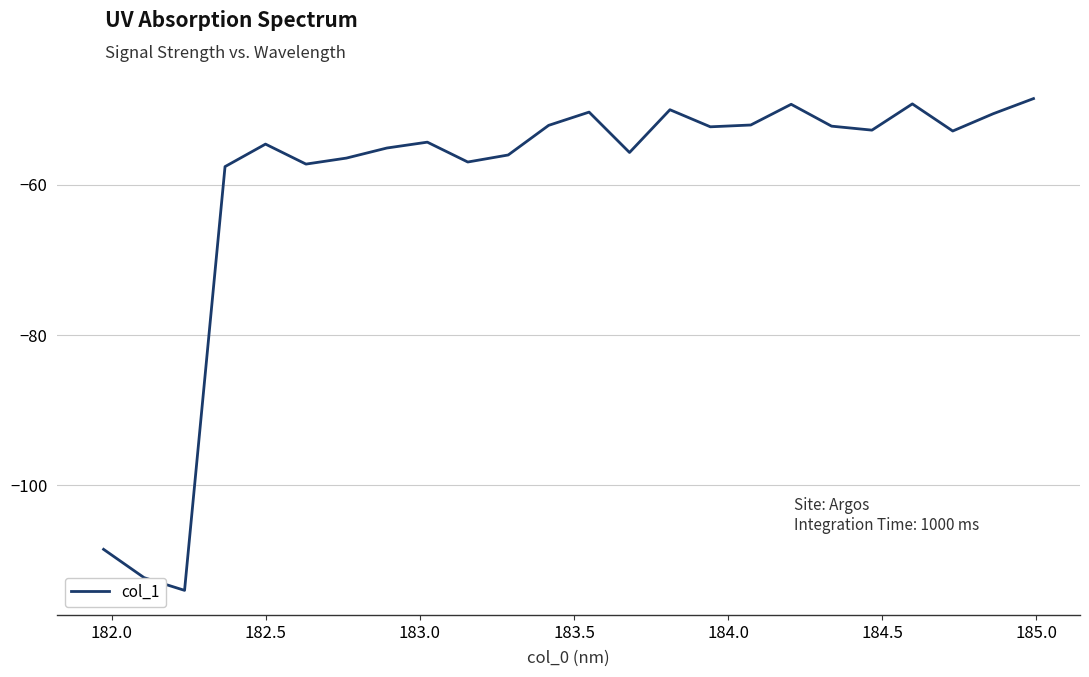

True or false: there are more than 0 points higher than both neighbors.

True